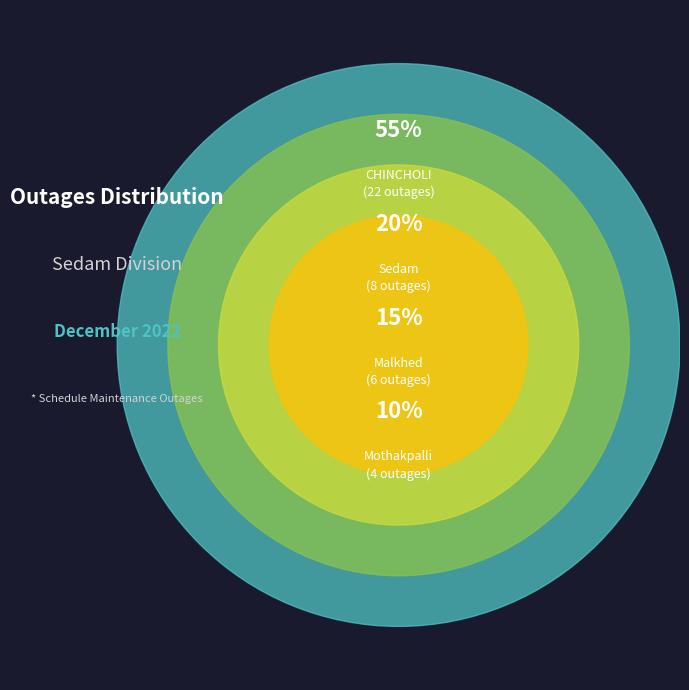

Which slice is the largest?

CHINCHOLI